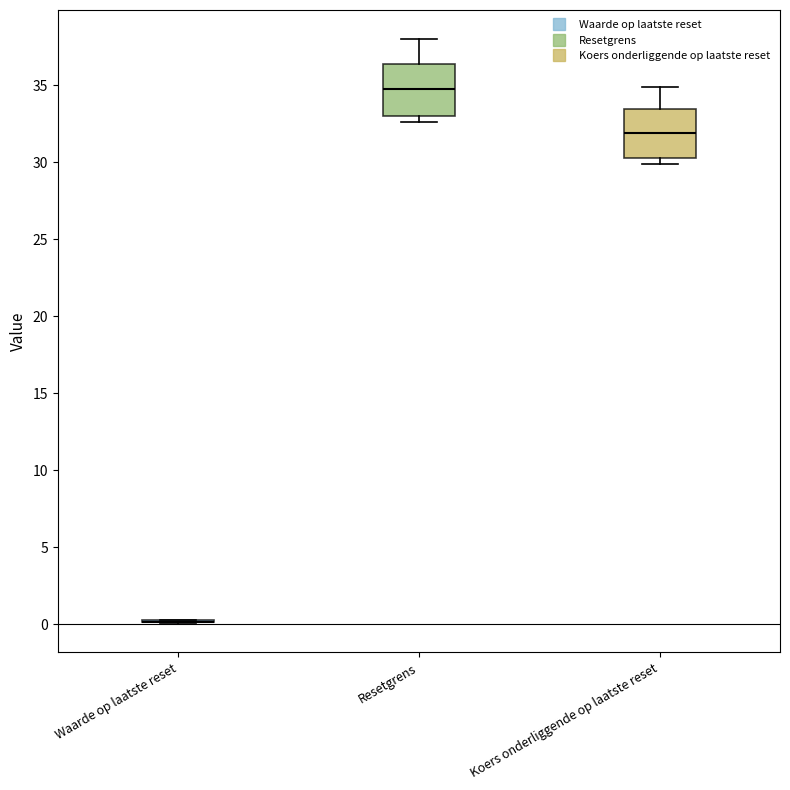

Where is the lower edge of the box for Koers onderliggende op laatste reset on the y-axis? The values are not printed on the chart, so give them approximately, as read against the axis.

30.5